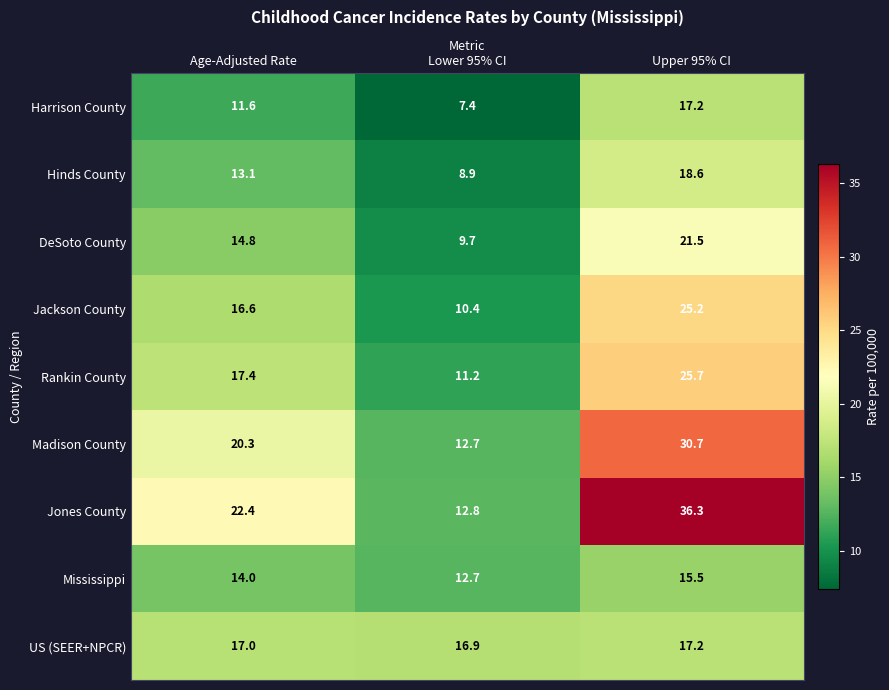

Reading left to right, what are all the values shown in this chart?

Harrison County: 11.6	7.4	17.2
Hinds County: 13.1	8.9	18.6
DeSoto County: 14.8	9.7	21.5
Jackson County: 16.6	10.4	25.2
Rankin County: 17.4	11.2	25.7
Madison County: 20.3	12.7	30.7
Jones County: 22.4	12.8	36.3
Mississippi: 14.0	12.7	15.5
US (SEER+NPCR): 17.0	16.9	17.2